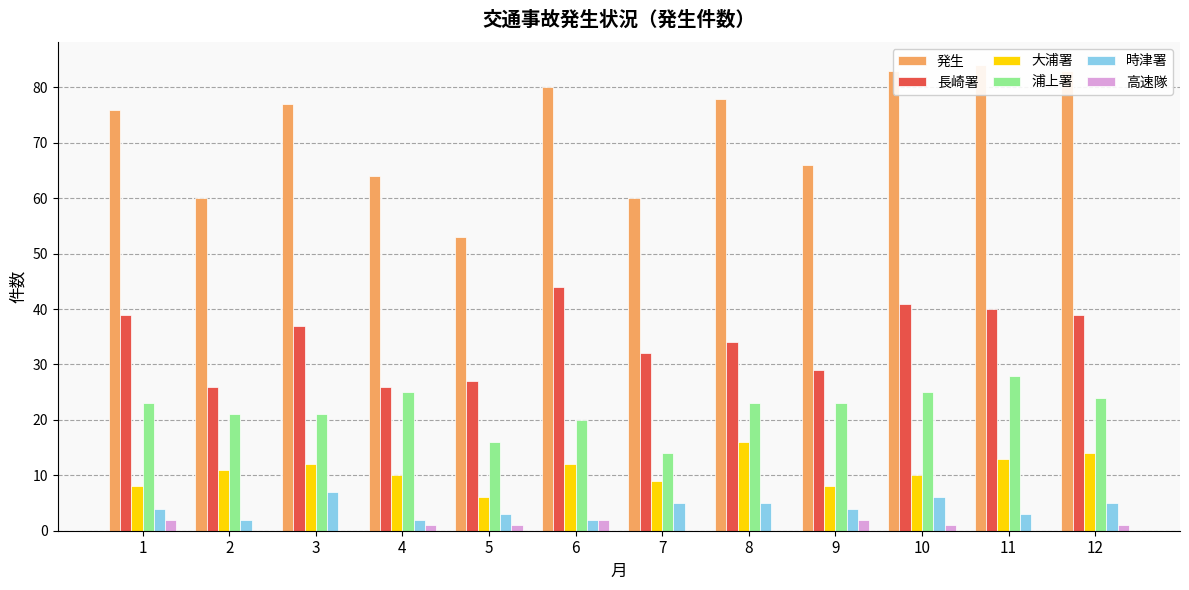

True or false: 大浦署 has a value of 12 at 9.

False